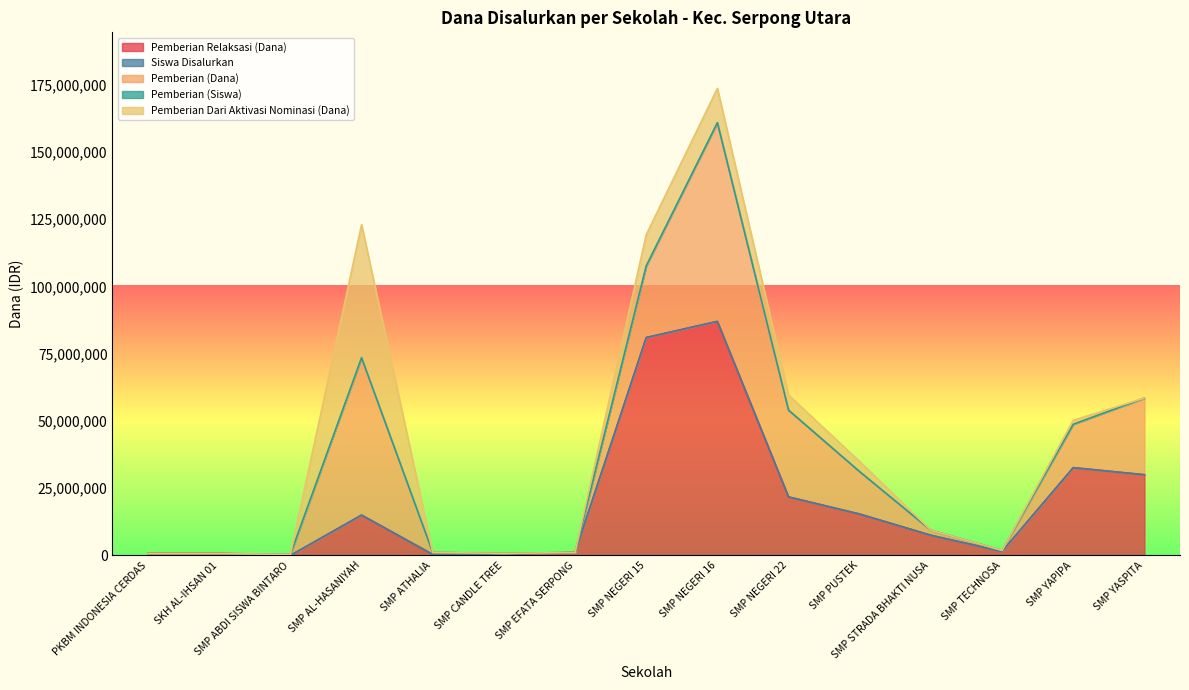

How many intersections are there between Pemberian Relaksasi (Dana) and Pemberian (Siswa)?

2